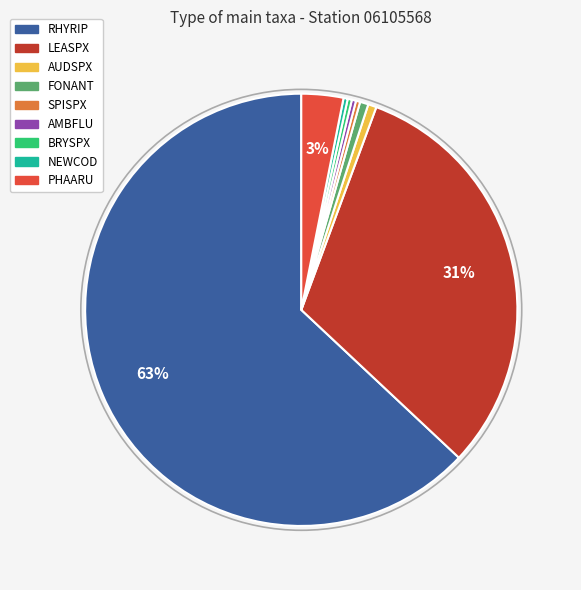

Which category accounts for the majority?

RHYRIP